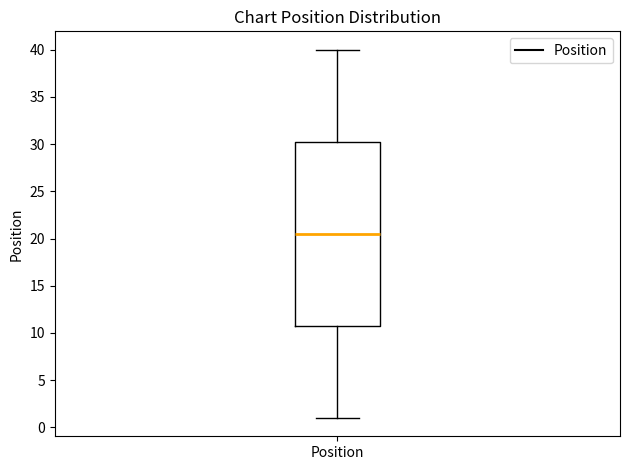

Transcribe this box plot: give where the median line is, the range the box spans, and where the two whiskers end, as read against the y-axis. The values are not printed on the chart, so give them approximately, as read against the axis.

median 20.5, box 11.0 to 30.5, whiskers 1.0 to 40.0